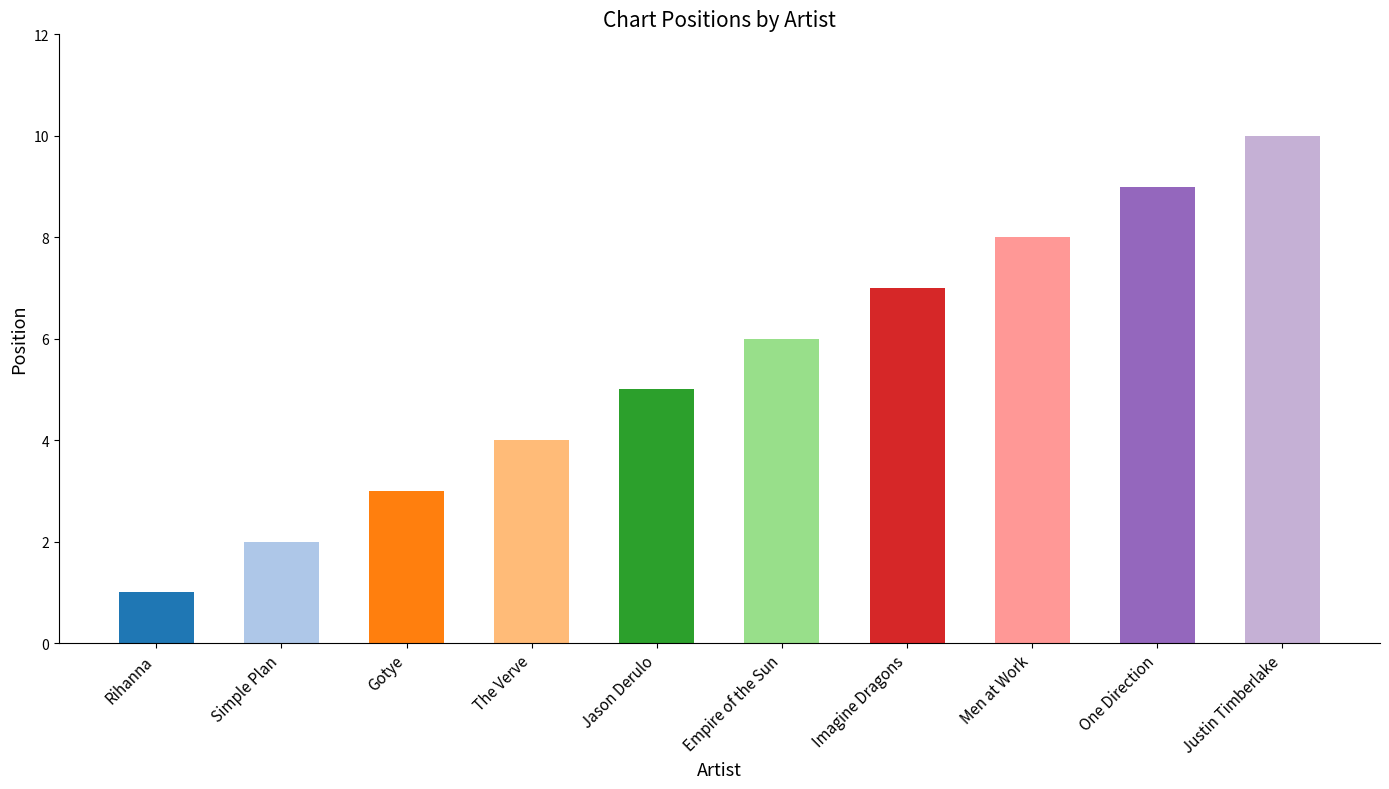

Which has a higher value, Justin Timberlake or Men at Work?

Justin Timberlake